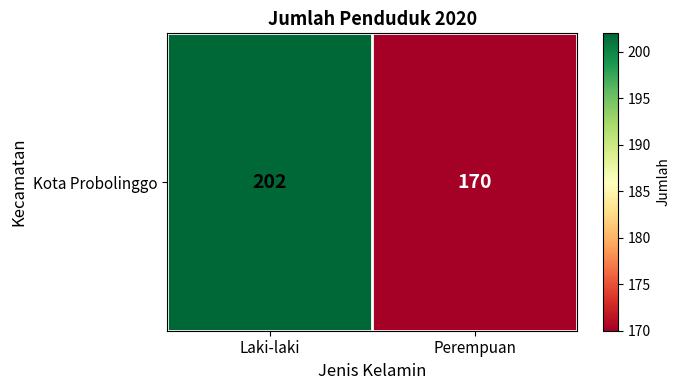

The chart shows a value of 170 at Perempuan. True or false?

True